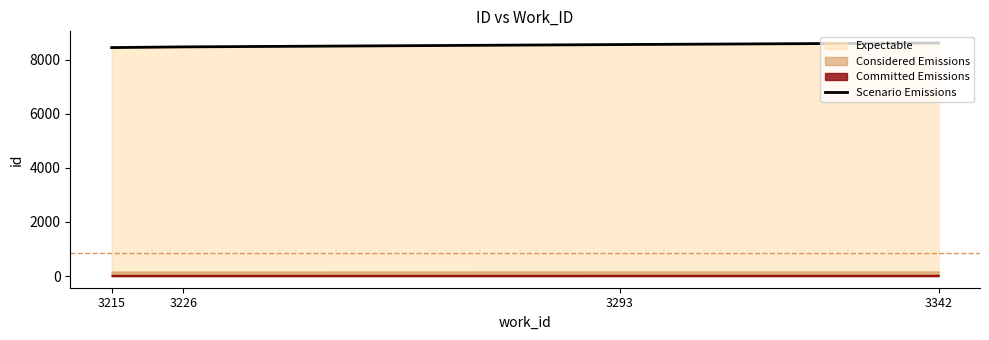

What is the change in value from 3226 to 3293?

+86